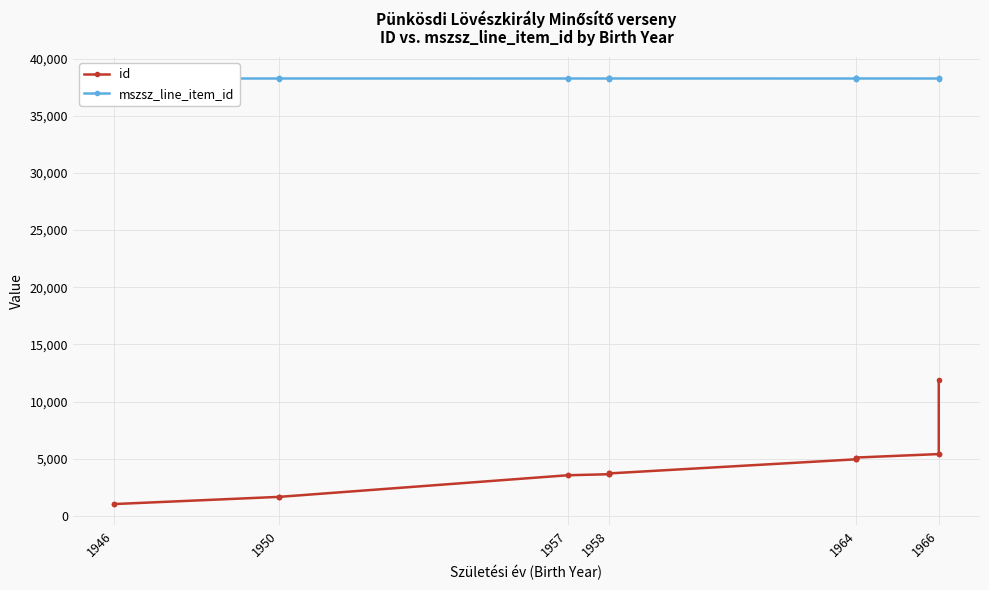

What is the sum of the id values at 1957 and 1958?

7262